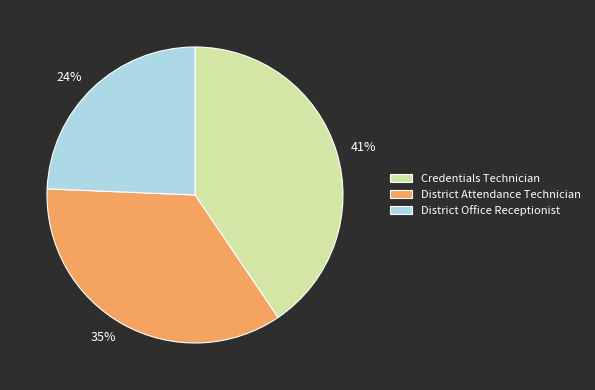

Rank the categories by value from highest to lowest.

Credentials Technician, District Attendance Technician, District Office Receptionist